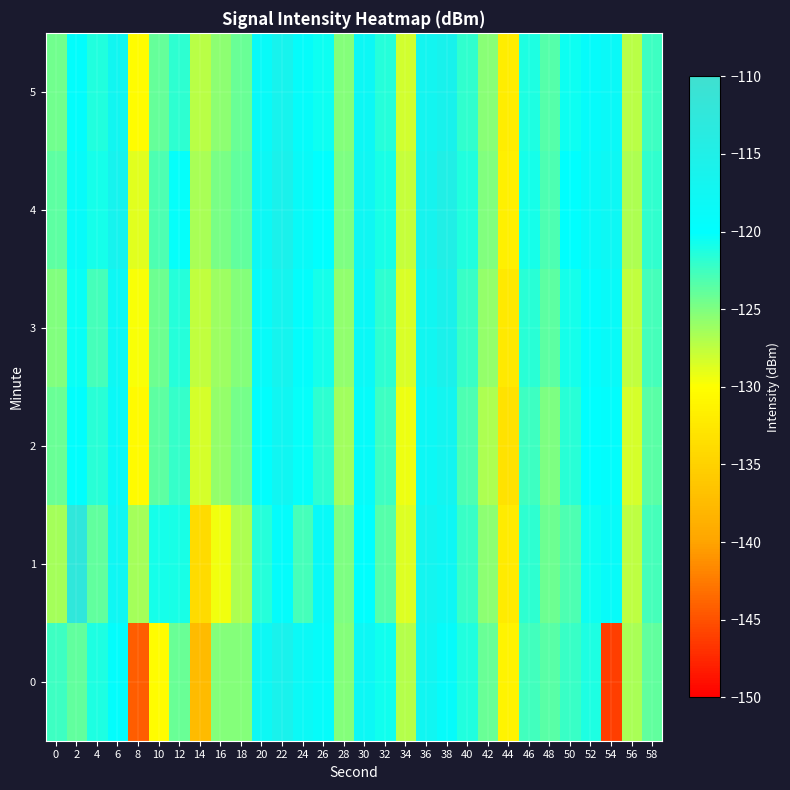

Reading right to left, transcribe all the data shown in this chart.

0: 58=-123.9	56=-126.7	54=-146.2	52=-121.2	50=-122.3	48=-123.6	46=-122.6	44=-131.4	42=-124.1	40=-121.3	38=-119.0	36=-117.4	34=-127.1	32=-120.8	30=-118.0	28=-125.2	26=-119.2	24=-118.3	22=-115.9	20=-117.8	18=-125.3	16=-125.2	14=-137.4	12=-124.1	10=-130.2	8=-144.3	6=-119.5	4=-121.2	2=-123.8	0=-122.4
1: 58=-122.7	56=-127.4	54=-118.9	52=-120.5	50=-123.1	48=-124.3	46=-121.8	44=-132.1	42=-125.6	40=-122.3	38=-117.8	36=-116.9	34=-128.7	32=-123.4	30=-120.1	28=-124.9	26=-118.6	24=-122.8	22=-119.3	20=-121.5	18=-126.8	16=-129.4	14=-134.1	12=-121.1	10=-120.8	8=-126.4	6=-117.5	4=-123.8	2=-112.6	0=-126.5
2: 58=-123.5	56=-128.3	54=-119.6	52=-120.1	50=-121.7	48=-124.9	46=-122.4	44=-133.2	42=-126.8	40=-123.0	38=-116.9	36=-118.1	34=-129.3	32=-122.5	30=-119.2	28=-126.4	26=-121.8	24=-120.3	22=-117.5	20=-119.7	18=-124.6	16=-125.9	14=-128.4	12=-122.1	10=-123.7	8=-130.5	6=-118.3	4=-121.6	2=-119.8	0=-124.2
3: 58=-122.8	56=-127.6	54=-118.7	52=-119.4	50=-120.9	48=-123.7	46=-121.6	44=-132.4	42=-125.9	40=-122.2	38=-115.8	36=-117.3	34=-128.5	32=-121.8	30=-118.4	28=-125.7	26=-120.9	24=-119.5	22=-116.7	20=-118.9	18=-125.3	16=-126.2	14=-127.6	12=-121.5	10=-124.3	8=-129.8	6=-117.9	4=-122.7	2=-120.4	0=-125.1
4: 58=-122.0	56=-126.8	54=-117.9	52=-118.6	50=-120.1	48=-123.0	46=-120.8	44=-131.6	42=-125.1	40=-121.4	38=-115.0	36=-116.5	34=-127.8	32=-121.0	30=-117.6	28=-124.9	26=-120.1	24=-118.7	22=-115.9	20=-118.1	18=-123.9	16=-124.8	14=-126.7	12=-120.3	10=-123.1	8=-128.9	6=-116.5	4=-120.8	2=-118.9	0=-123.7
5: 58=-122.4	56=-127.2	54=-118.3	52=-119.0	50=-120.5	48=-123.4	46=-121.2	44=-132.0	42=-125.4	40=-121.9	38=-116.2	36=-117.0	34=-128.2	32=-121.5	30=-118.0	28=-125.3	26=-120.6	24=-119.1	22=-116.3	20=-118.6	18=-124.1	16=-125.5	14=-127.3	12=-121.8	10=-124.0	8=-130.2	6=-117.2	4=-121.3	2=-119.6	0=-124.5